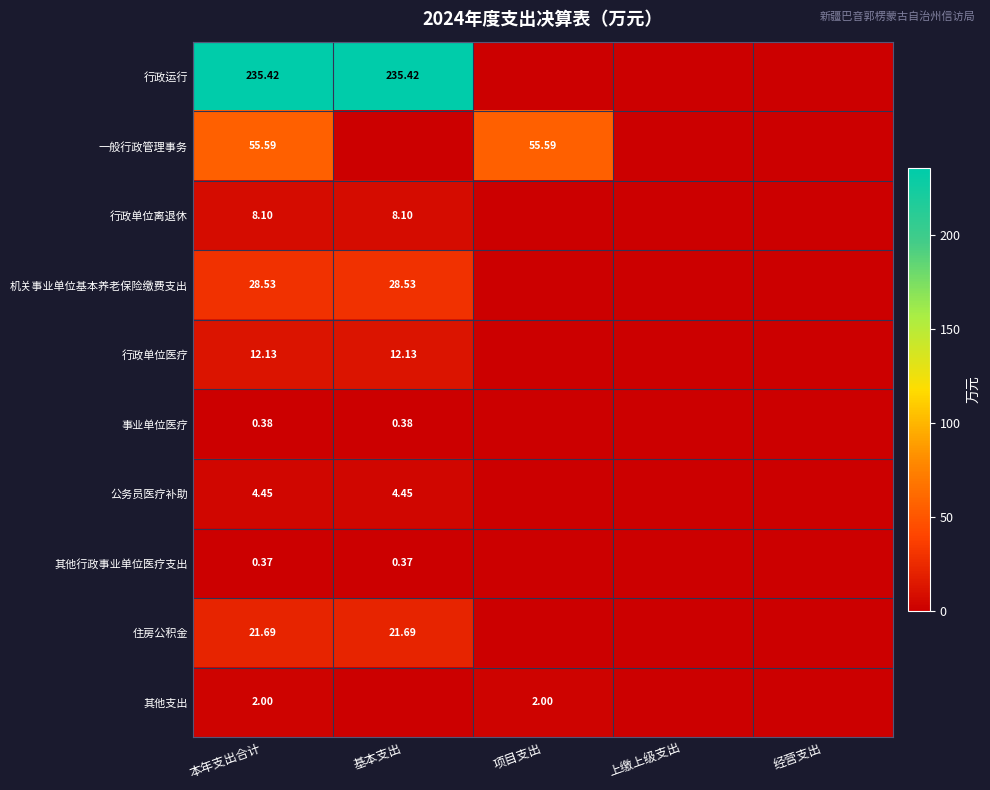

Rank the categories by 公务员医疗补助 value from lowest to highest.

项目支出, 上缴上级支出, 经营支出, 本年支出合计, 基本支出